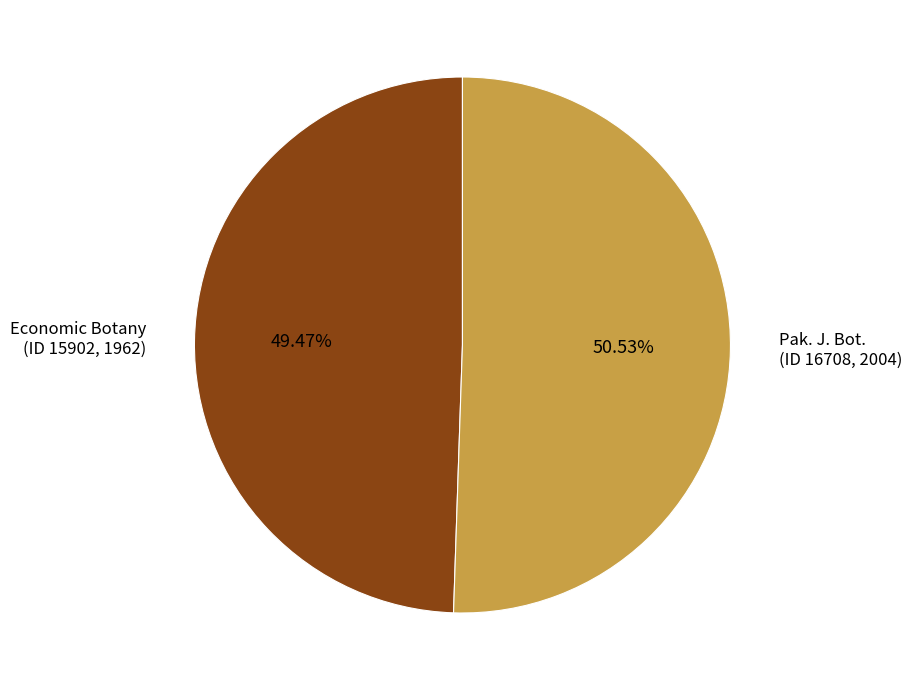

Which slice is the smallest?

Economic Botany (ID 15902, 1962)